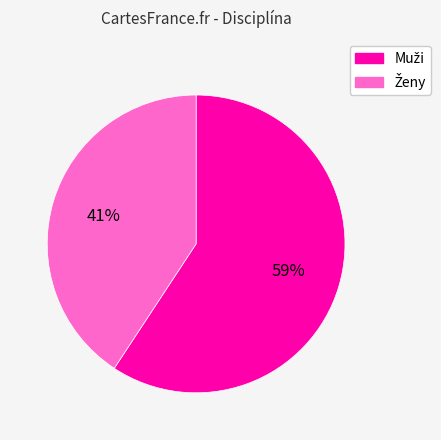

To the nearest percent, what is the average slice percentage?

50%